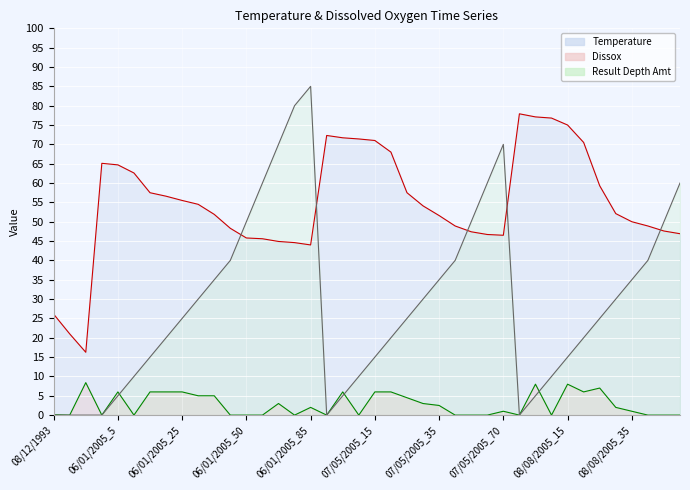

What is the label of the 17th point from the left?

06/01/2005_85